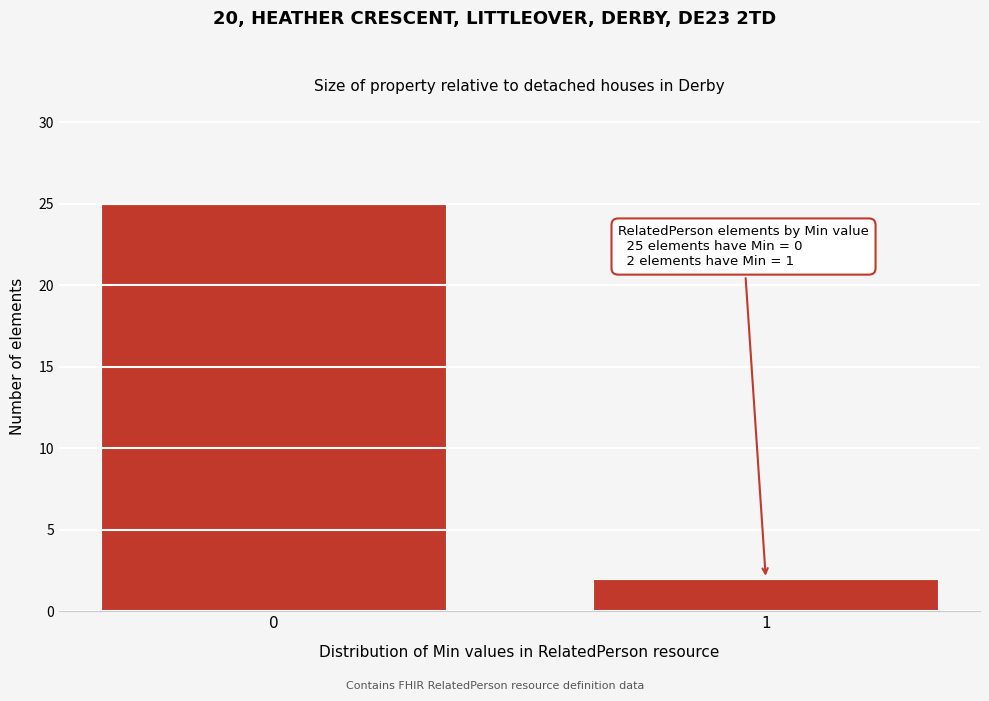

Reading left to right, list all the values displayed in this chart.

25	2